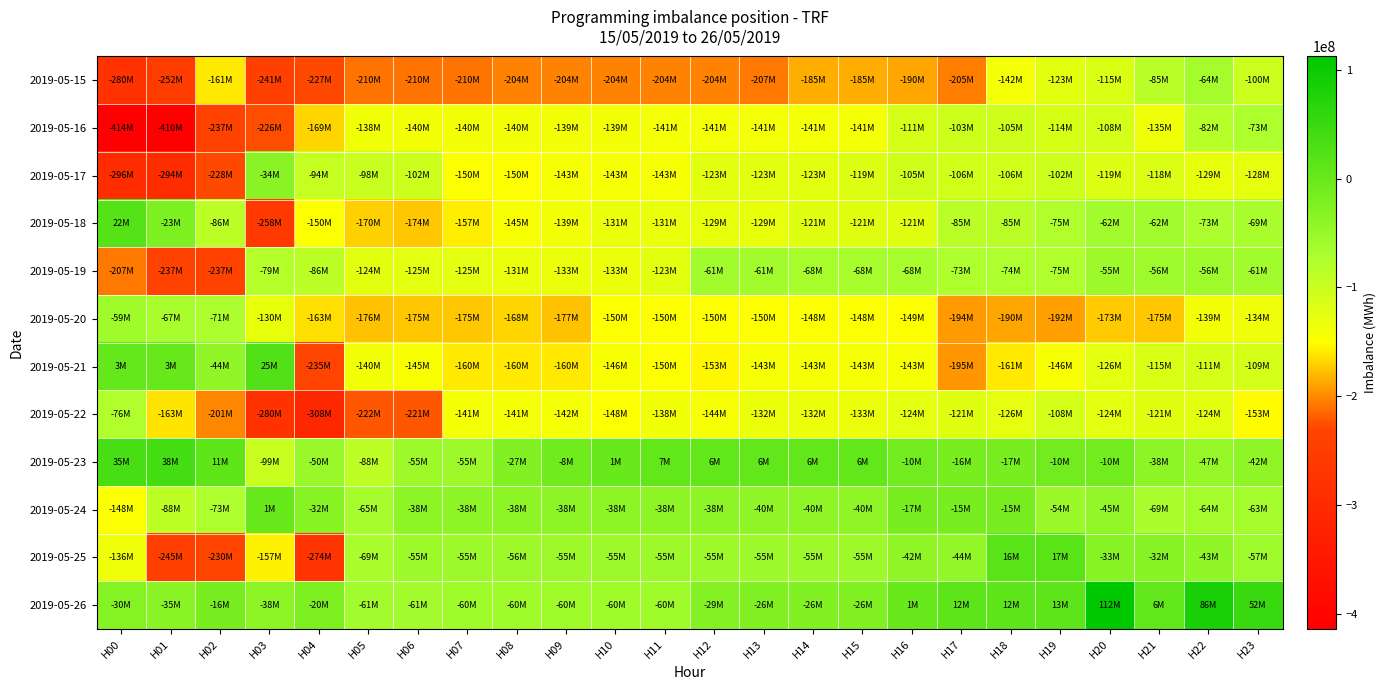

Rank the series by their maximum value, from lowest to highest.

2019-05-22, 2019-05-16, 2019-05-15, 2019-05-20, 2019-05-19, 2019-05-17, 2019-05-24, 2019-05-25, 2019-05-18, 2019-05-21, 2019-05-23, 2019-05-26